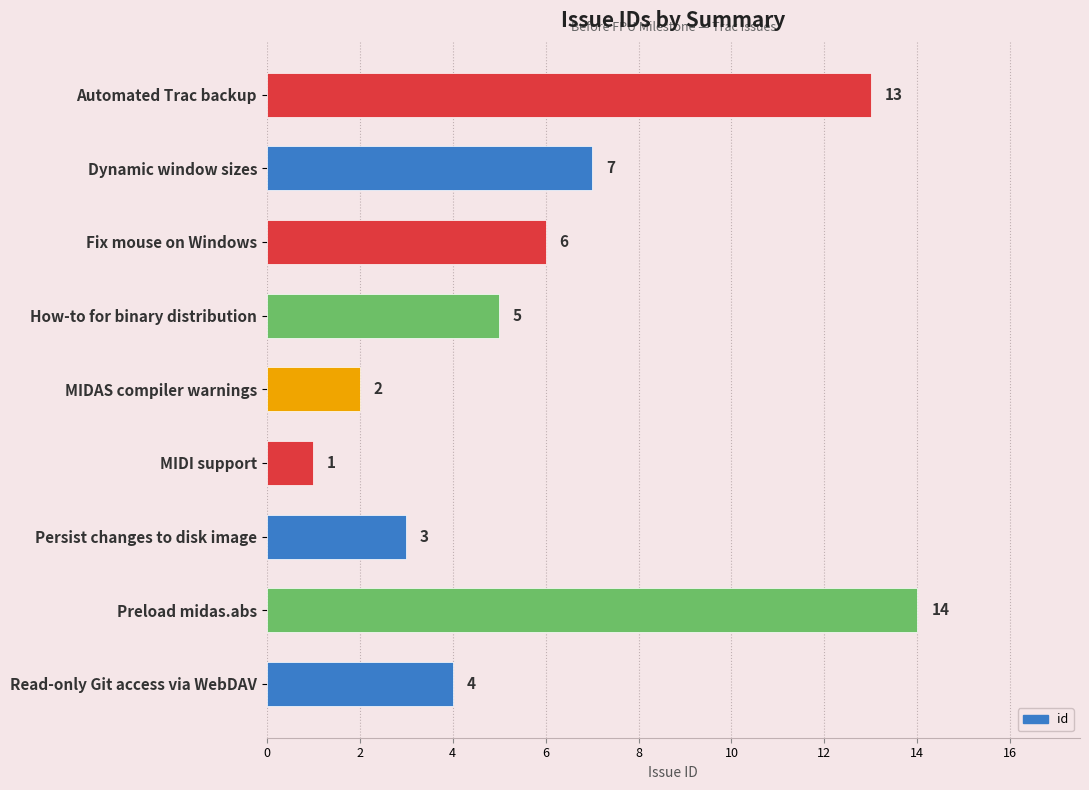

What position from the bottom is Preload midas.abs?

2